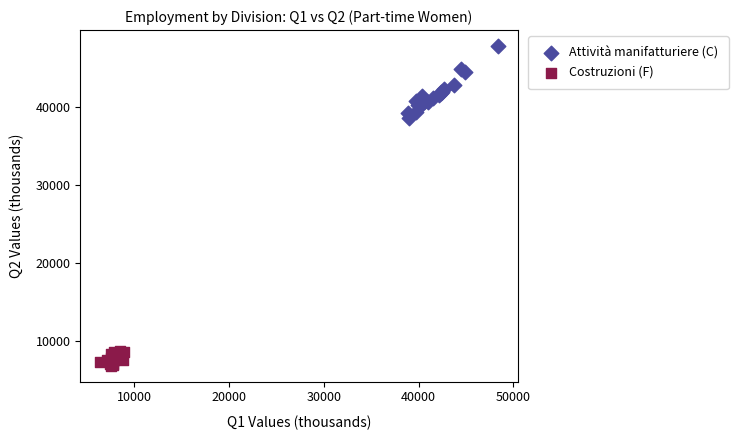

Which series reaches the maximum Y coordinate?

Attività manifatturiere (C)